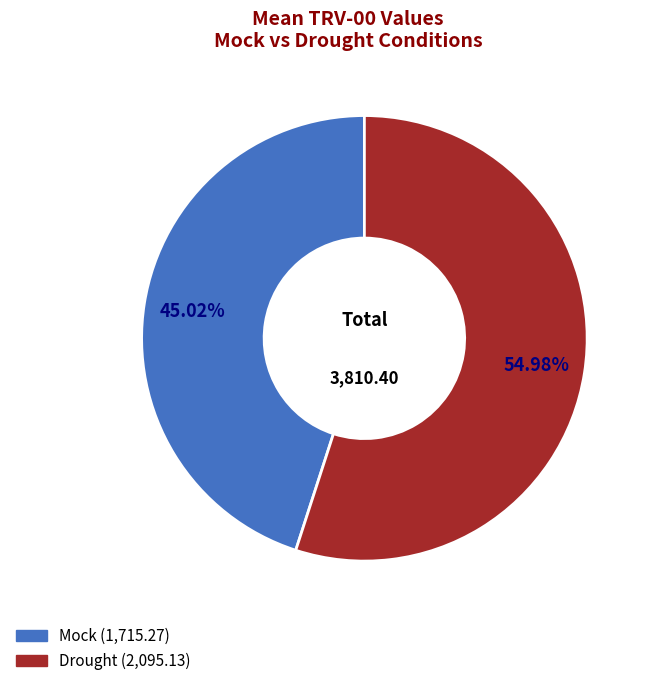

What portion of the pie excludes Drought?

45.0%